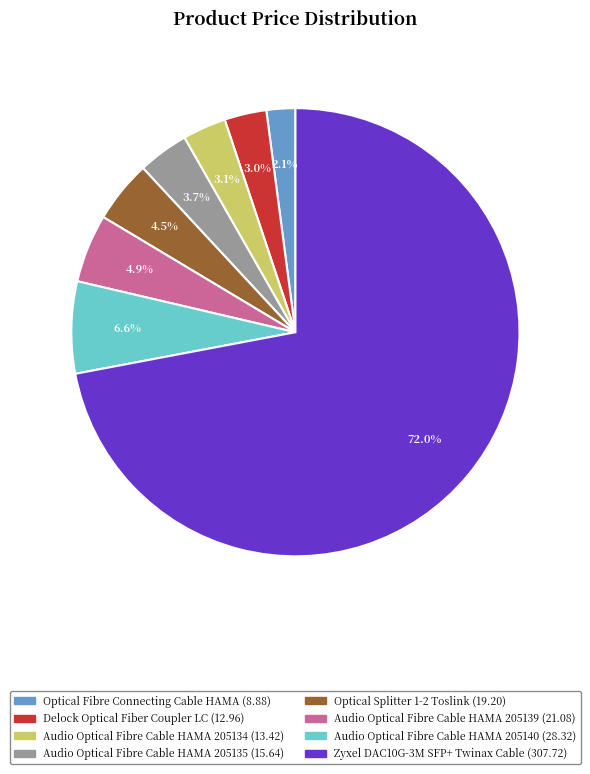

Is there any slice that represents more than half of the pie?

Yes